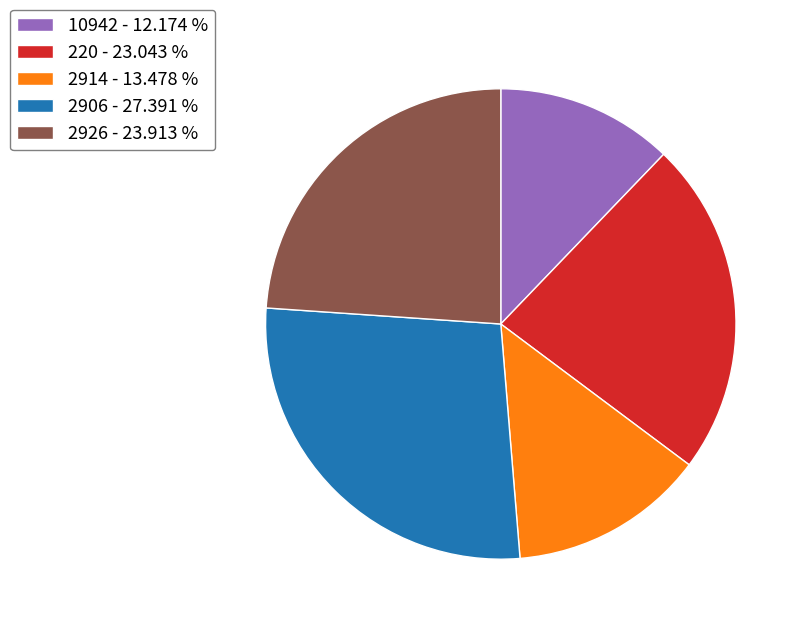

Is it true that 2914 is 23% of the pie?

False